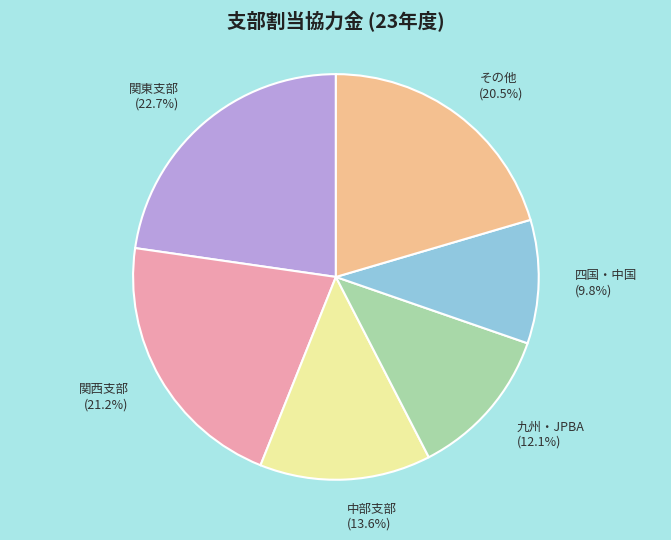

What portion of the pie excludes 九州・JPBA?

87.9%